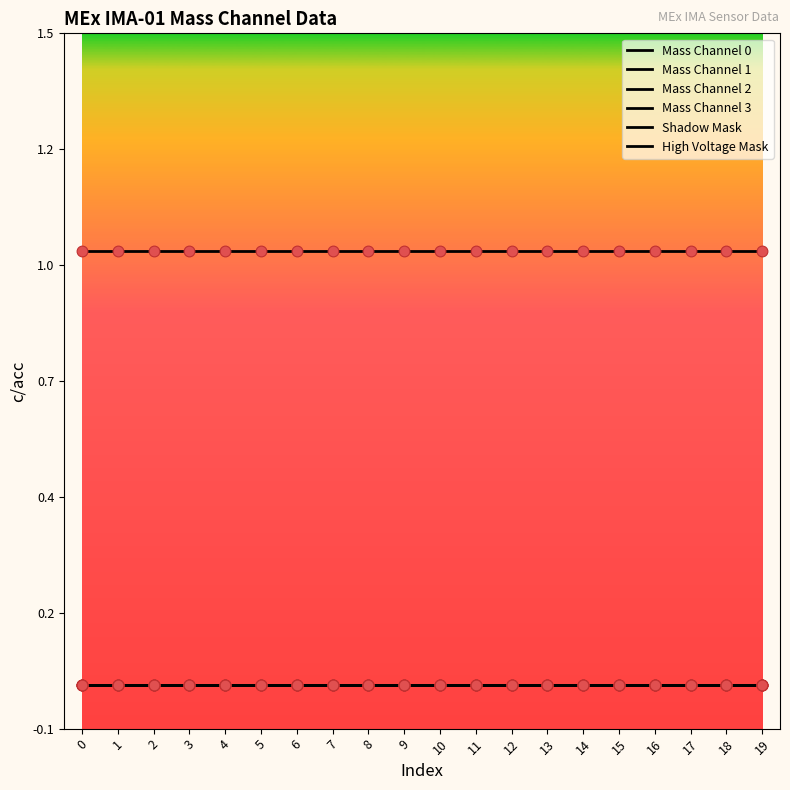

Does the chart have visible grid lines?

No